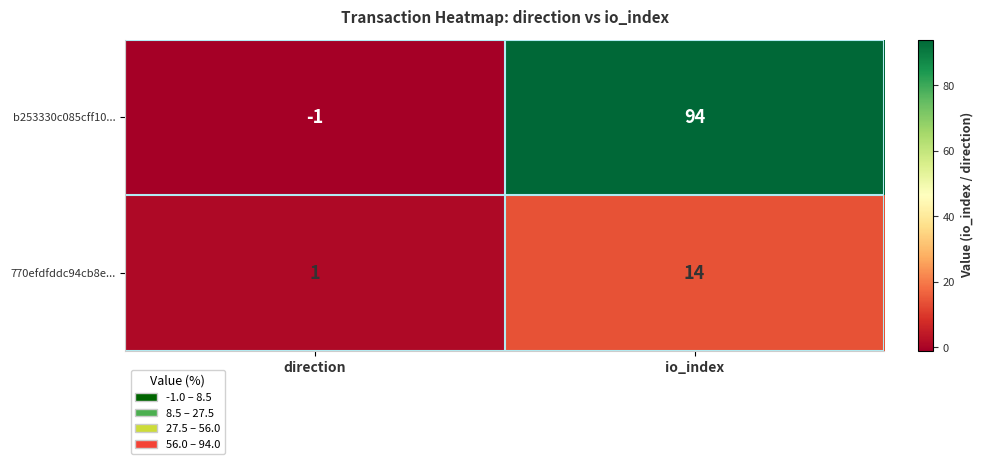

What is the sum of the b253330c085cff10... values at io_index and direction?

93